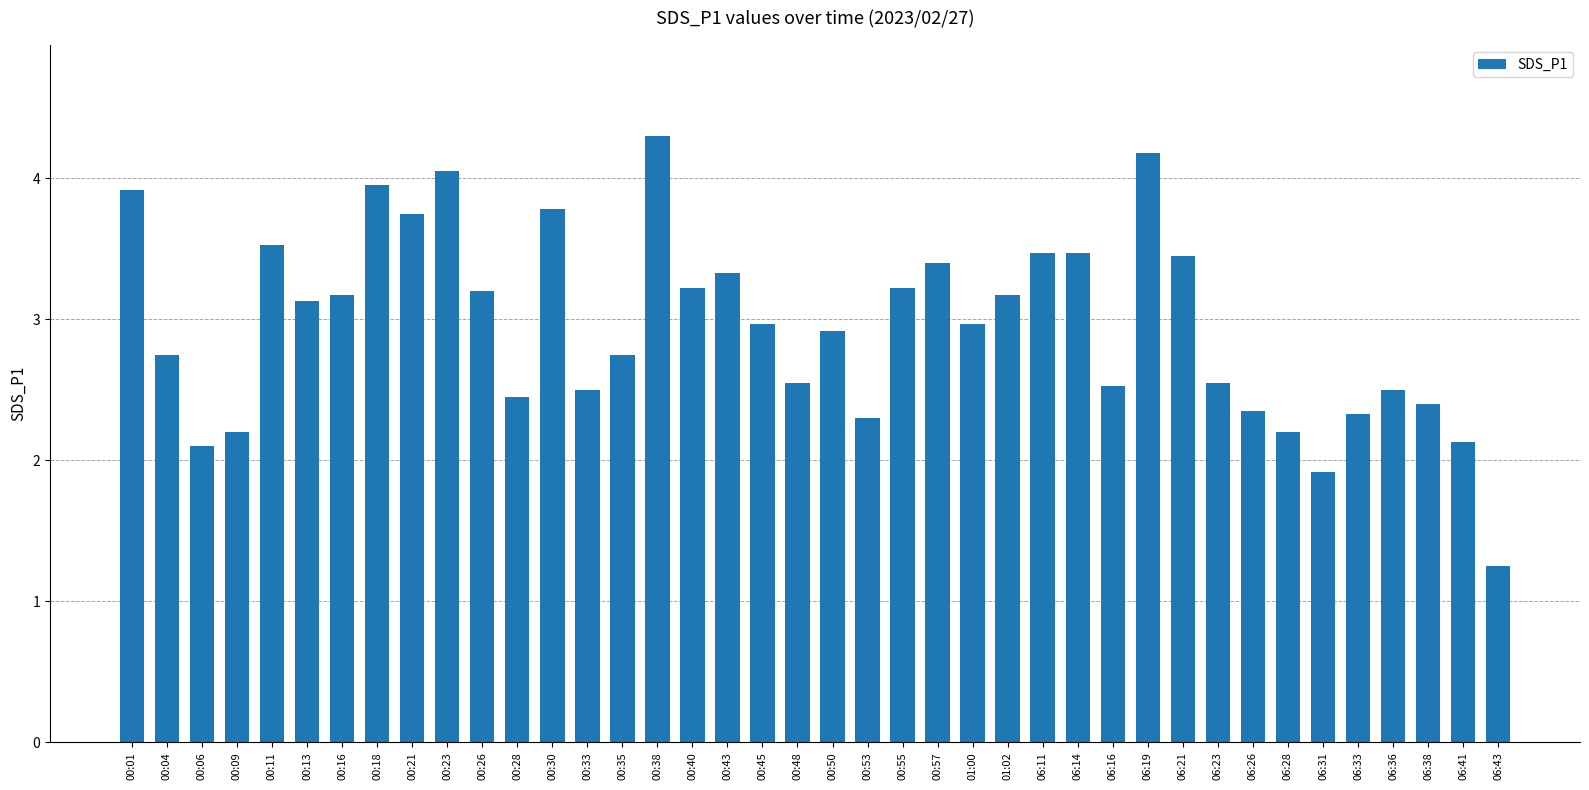

The value at 00:26 is 3.2. True or false?

True